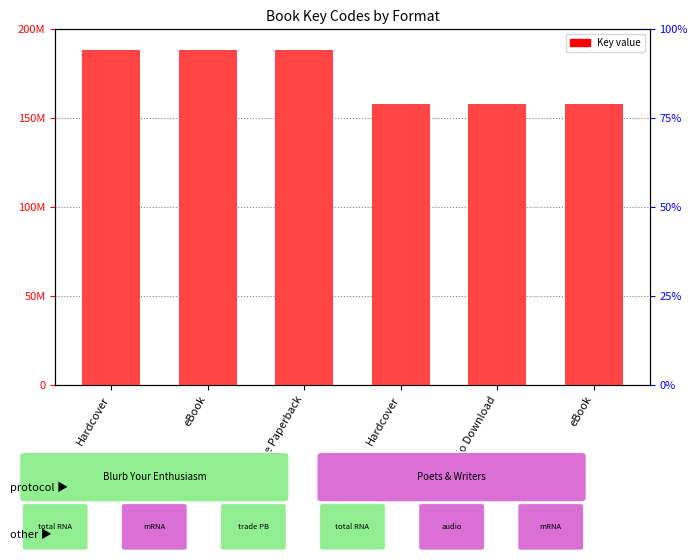

What is the difference between the maximum and minimum values?

30340459